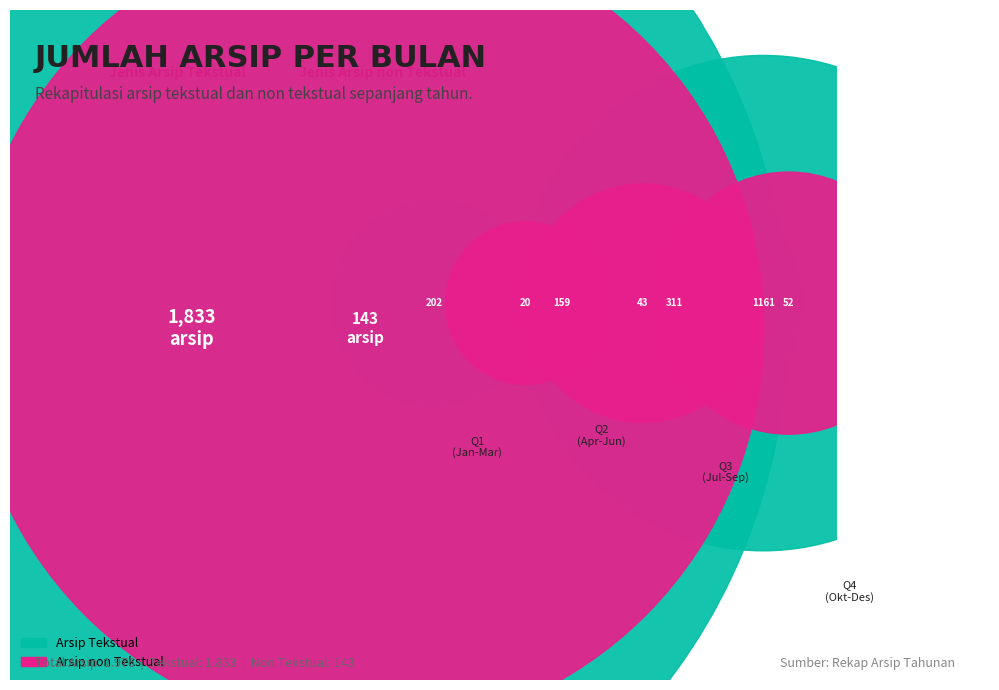

What is the change in value from Maret to September?

+106